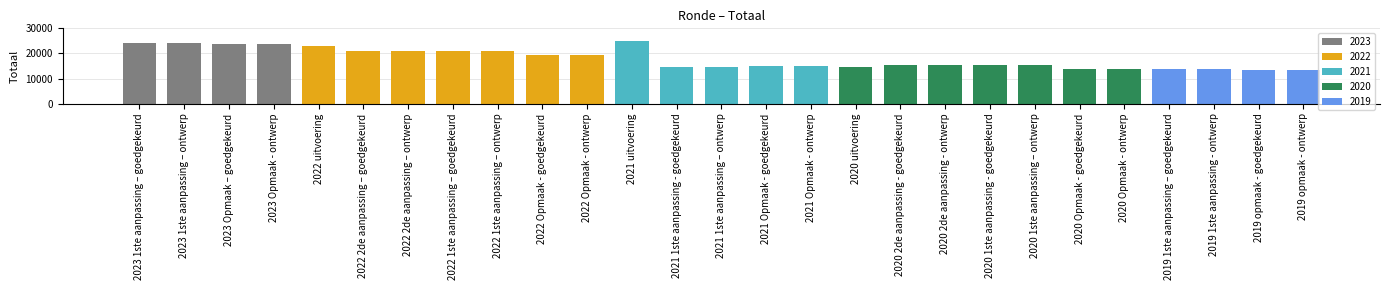

How many categories are shown in the chart?

27